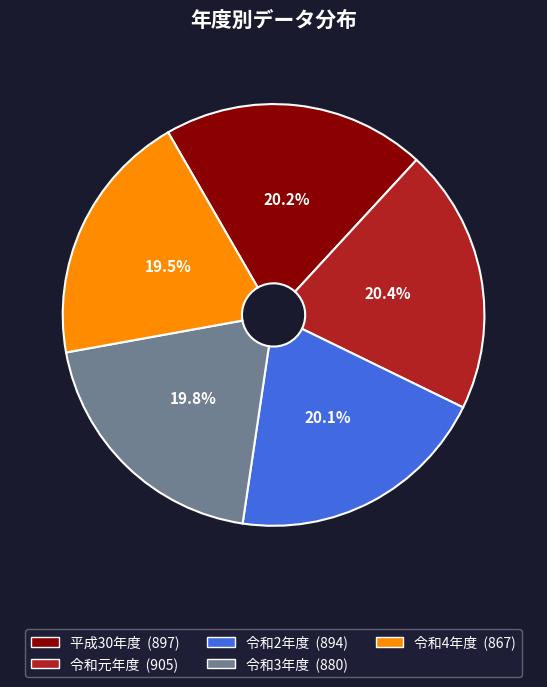

To the nearest percent, what is the average slice percentage?

20%